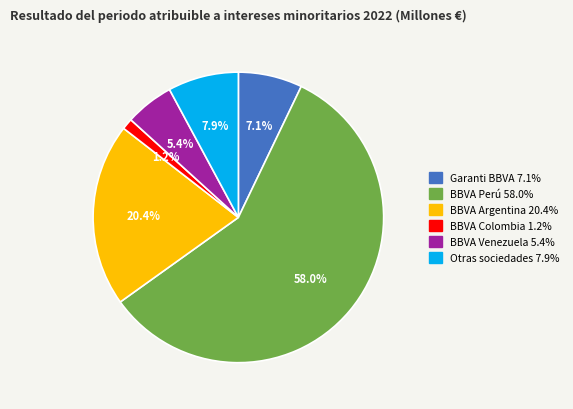

Which slice represents more than half of the pie?

BBVA Perú